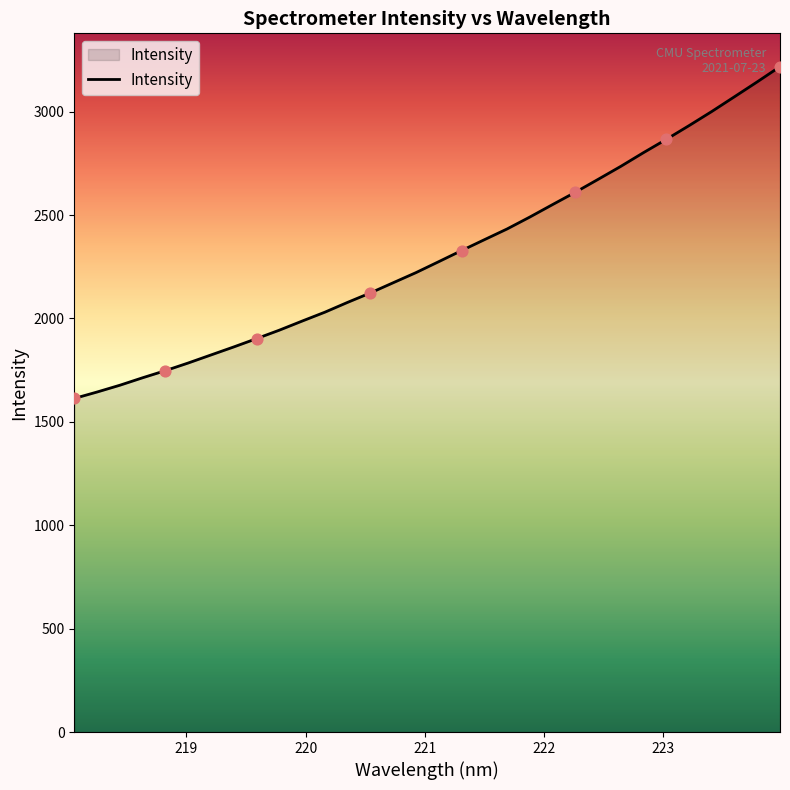

What is the smallest value displayed?

1613.3